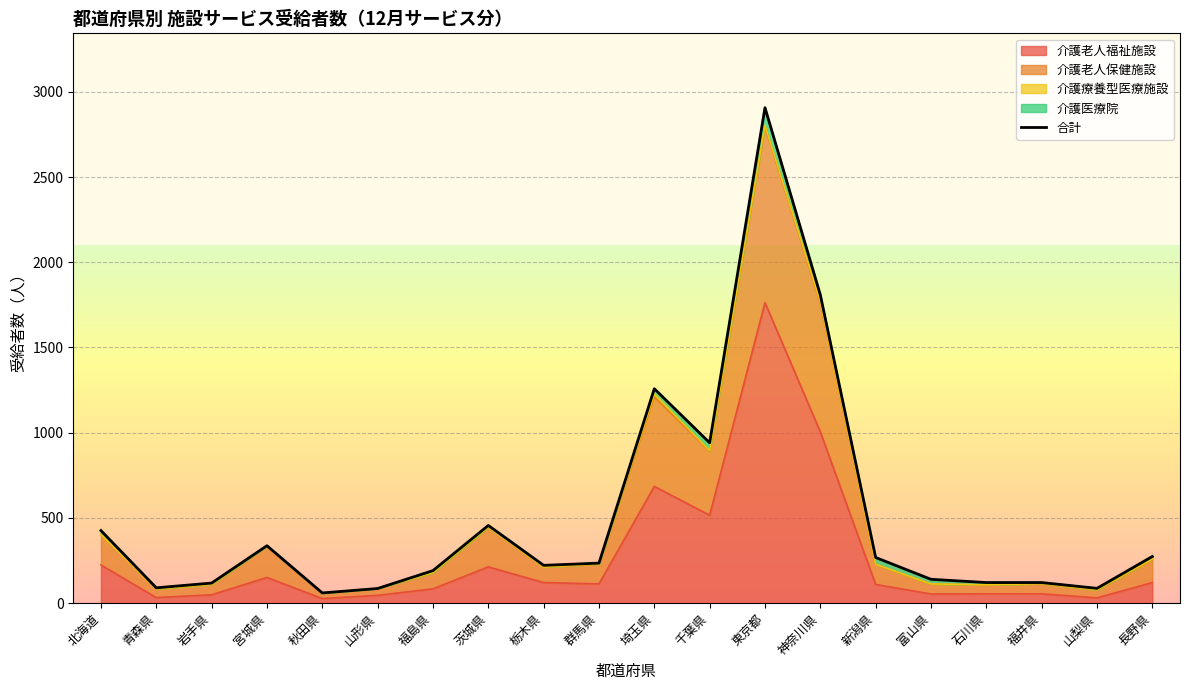

Between 福島県 and 千葉県, which is larger?

千葉県